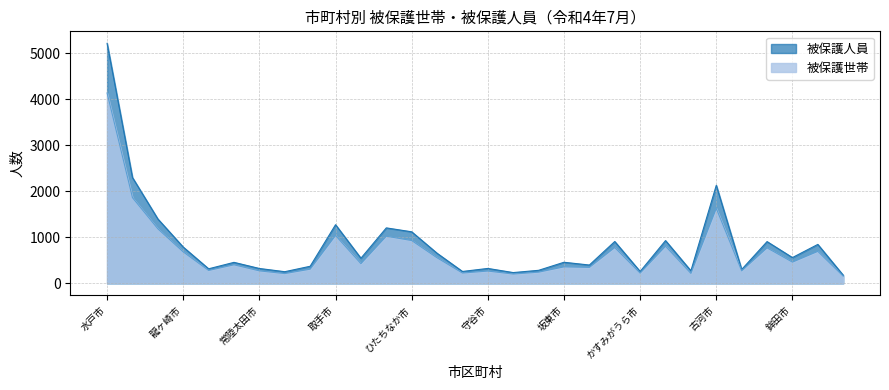

Count the number of categories in the chart.

30